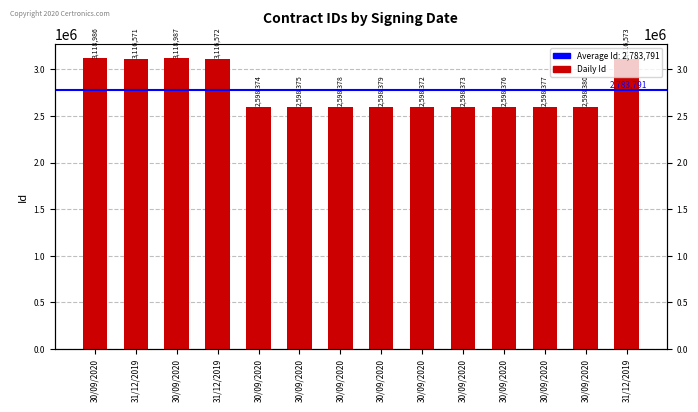

Rank the categories by value from lowest to highest.

30/09/2020, 30/09/2020, 30/09/2020, 30/09/2020, 30/09/2020, 30/09/2020, 30/09/2020, 30/09/2020, 30/09/2020, 31/12/2019, 31/12/2019, 31/12/2019, 30/09/2020, 30/09/2020